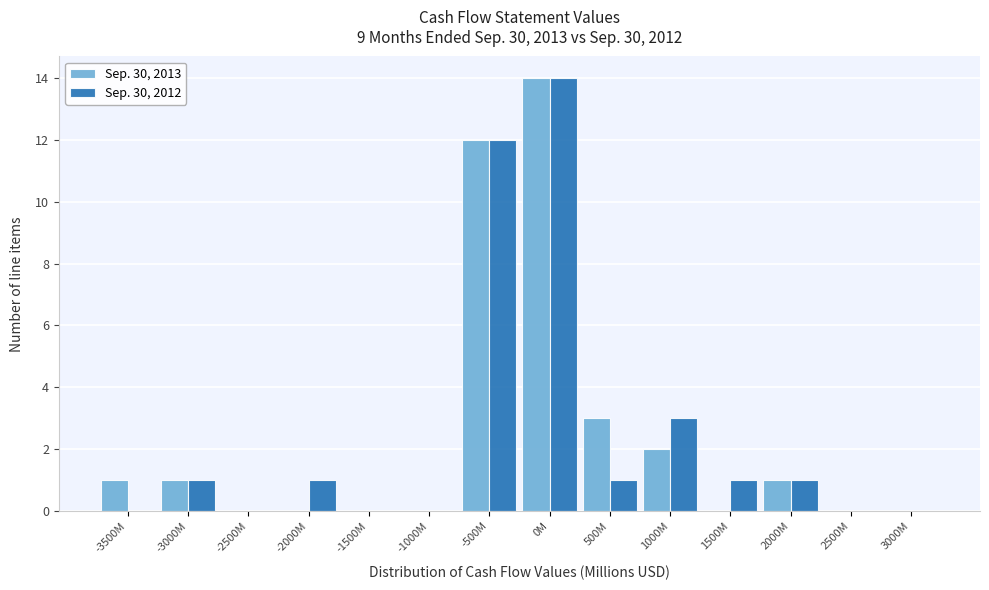

Reading left to right, transcribe all the data shown in this chart.

Sep. 30, 2013: -3500M=1	-3000M=1	-2500M=0	-2000M=0	-1500M=0	-1000M=0	-500M=12	0M=14	500M=3	1000M=2	1500M=0	2000M=1	2500M=0	3000M=0
Sep. 30, 2012: -3500M=0	-3000M=1	-2500M=0	-2000M=1	-1500M=0	-1000M=0	-500M=12	0M=14	500M=1	1000M=3	1500M=1	2000M=1	2500M=0	3000M=0